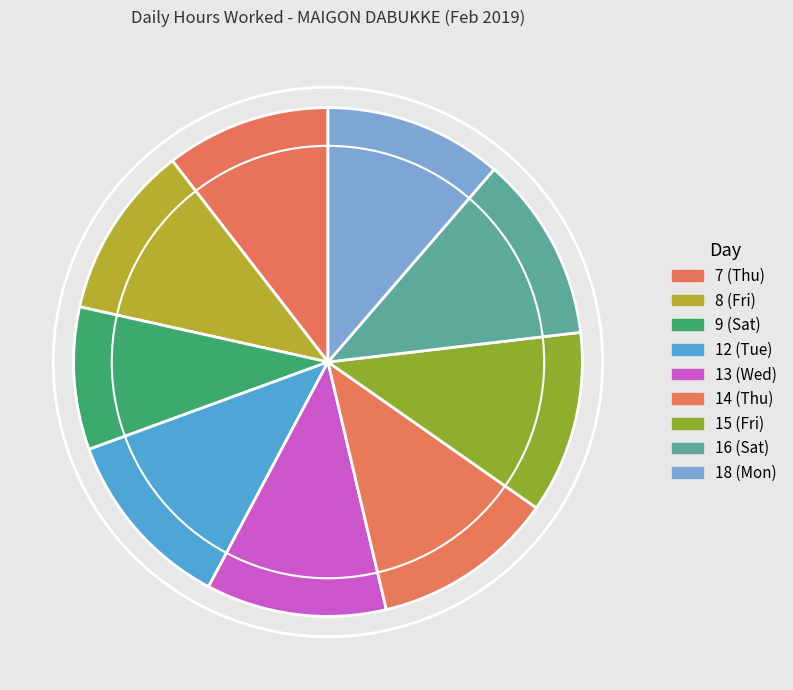

To the nearest percent, what percentage of the pie is 12 (Tue)?

12%